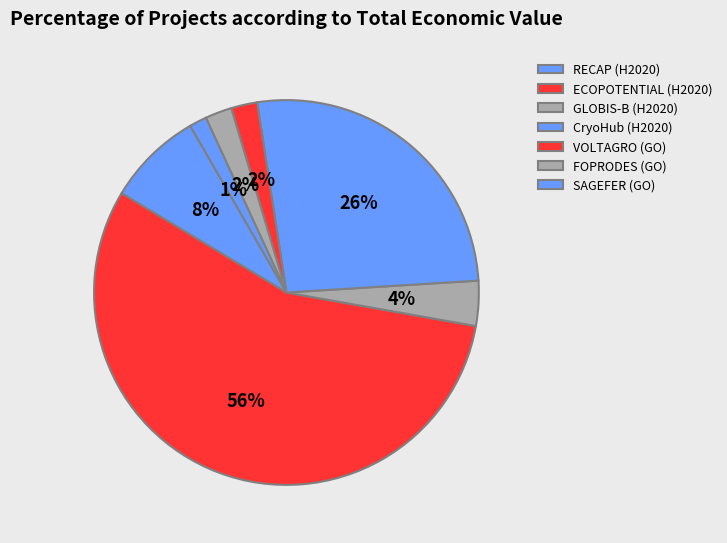

Is it true that CryoHub is 39% of the pie?

False